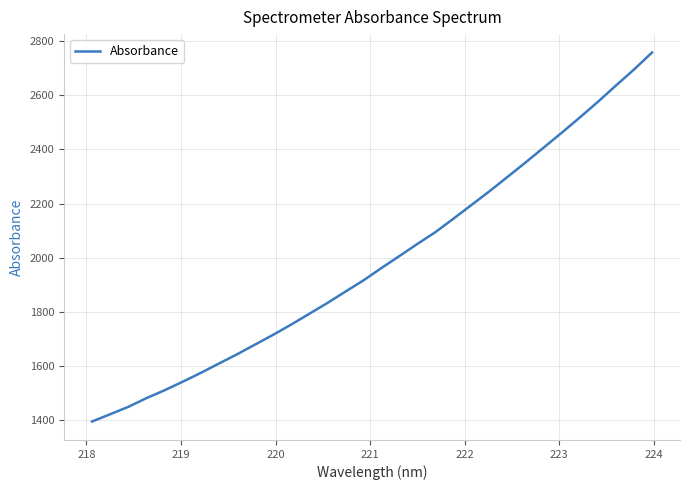

What is the minimum value shown in the chart?

1395.9